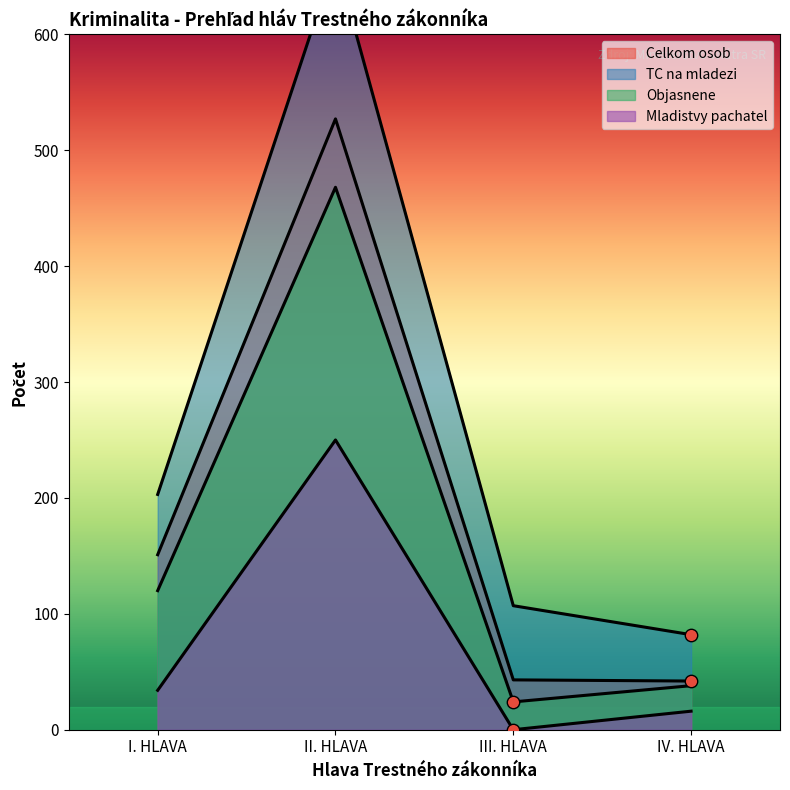

Which series reaches the minimum Y coordinate?

Mladistvy pachatel